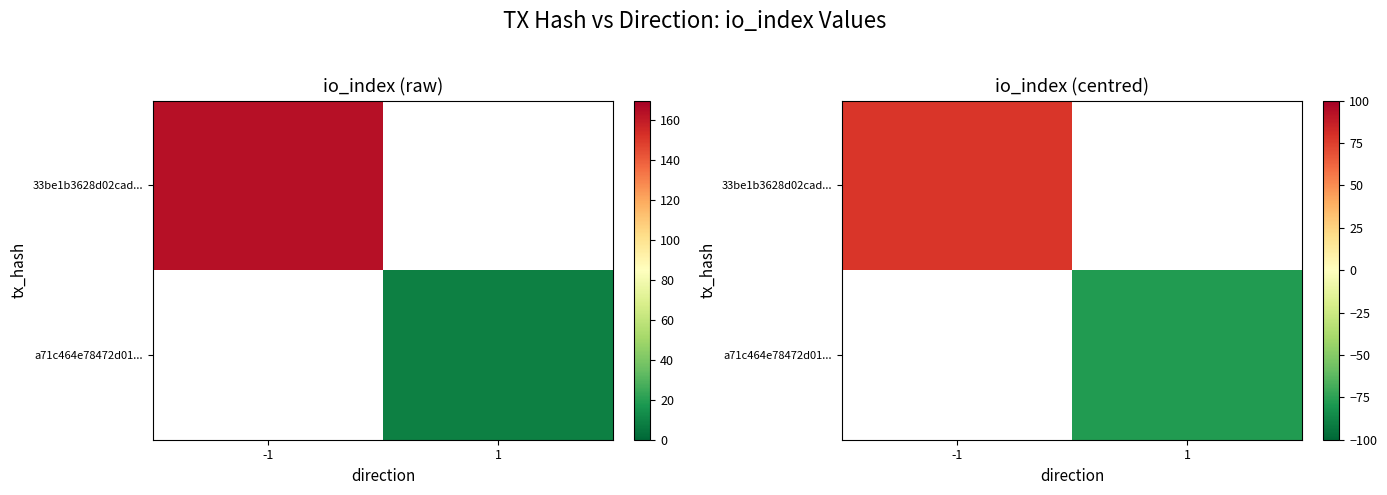

True or false: 33be1b3628d02cad... has a value of 122.7 at -1.

False